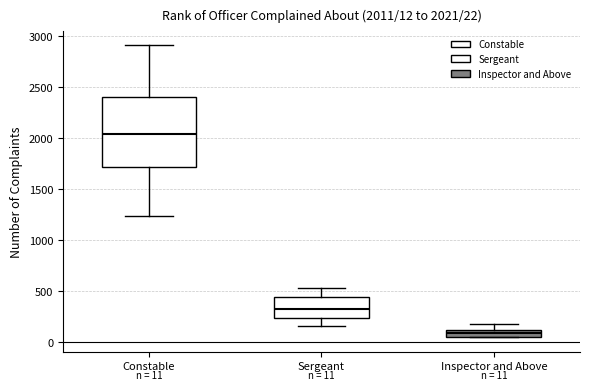

Which box has the lowest median line?

Inspector and Above